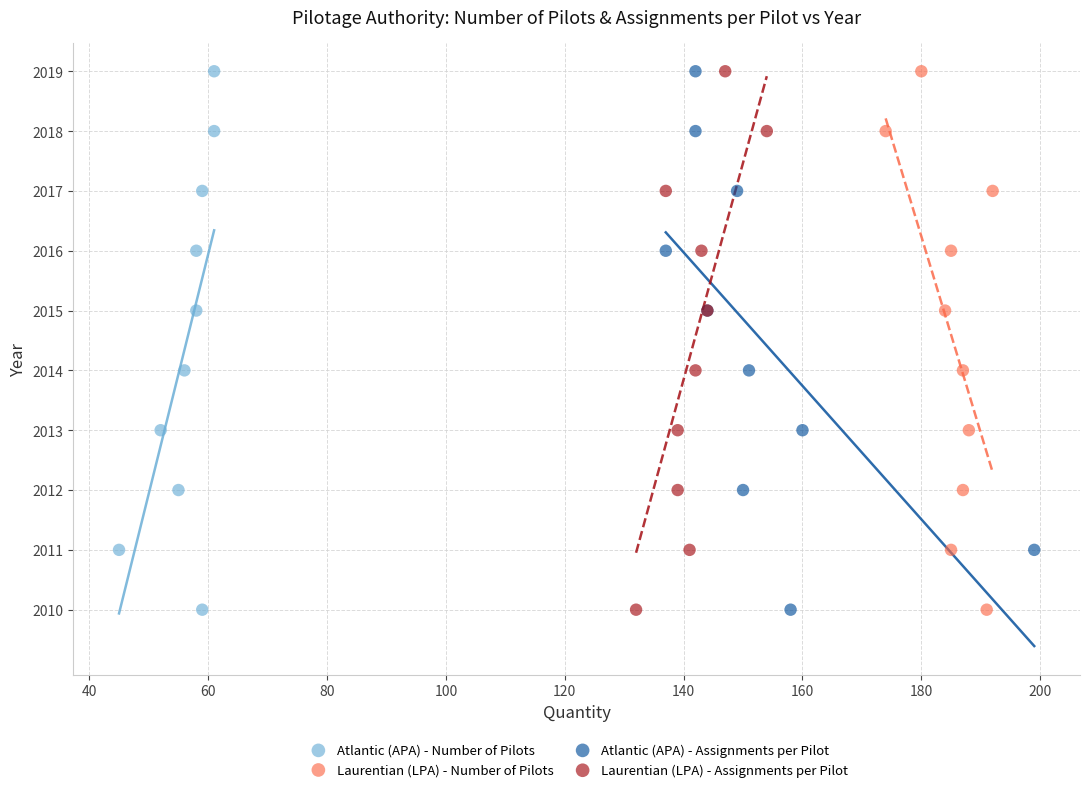

What are all the series names shown in the legend?

Atlantic (APA) - Number of Pilots, Laurentian (LPA) - Number of Pilots, Atlantic (APA) - Assignments per Pilot, Laurentian (LPA) - Assignments per Pilot